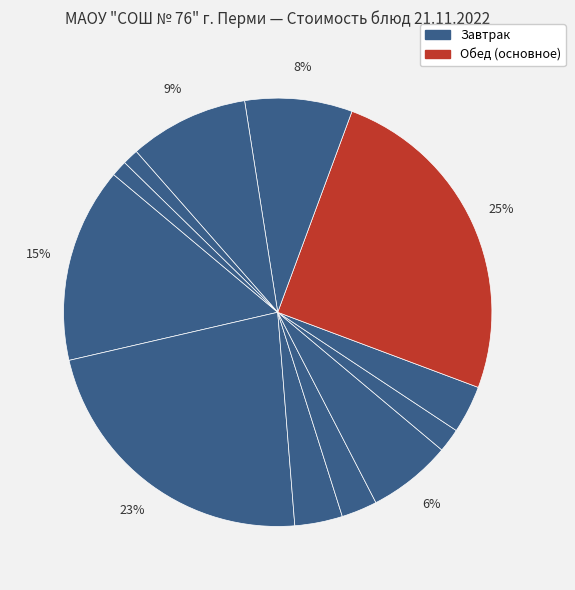

Count the number of slices in the pie.

12